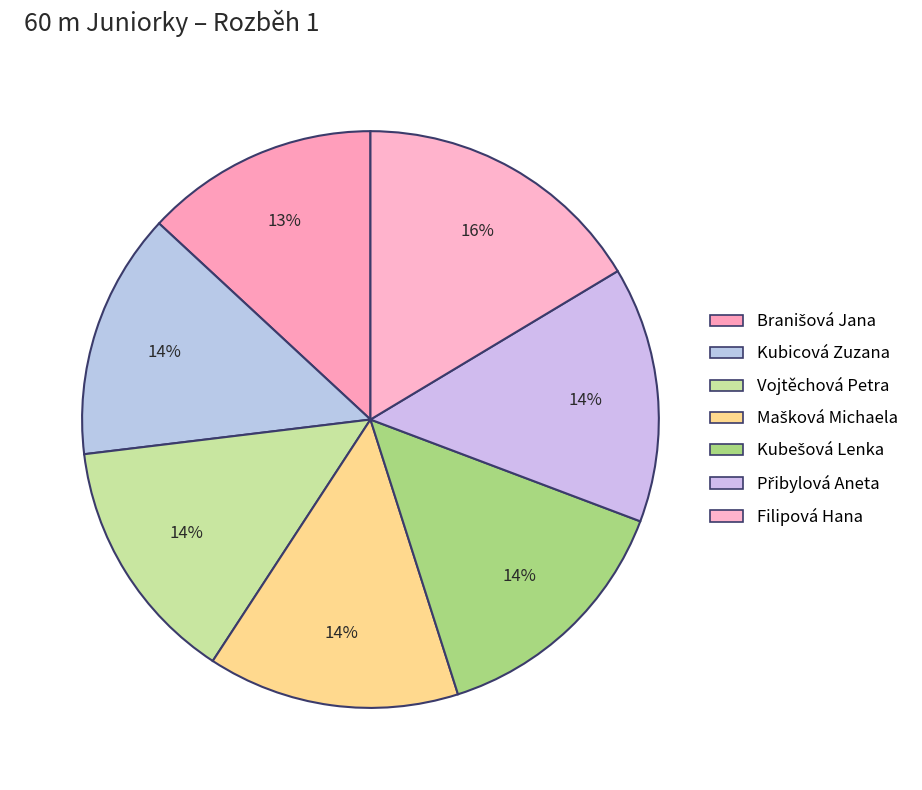

To the nearest percent, what is the difference between the largest and smallest slice percentages?

3%